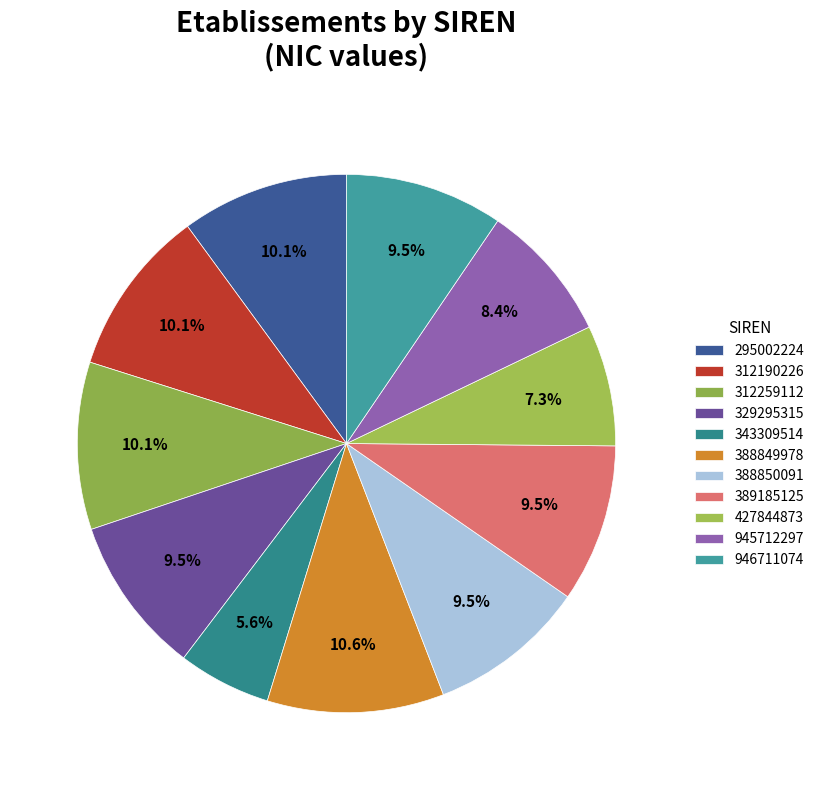

Approximately how many times larger is the value at 389185125 compared to 945712297?

1.1